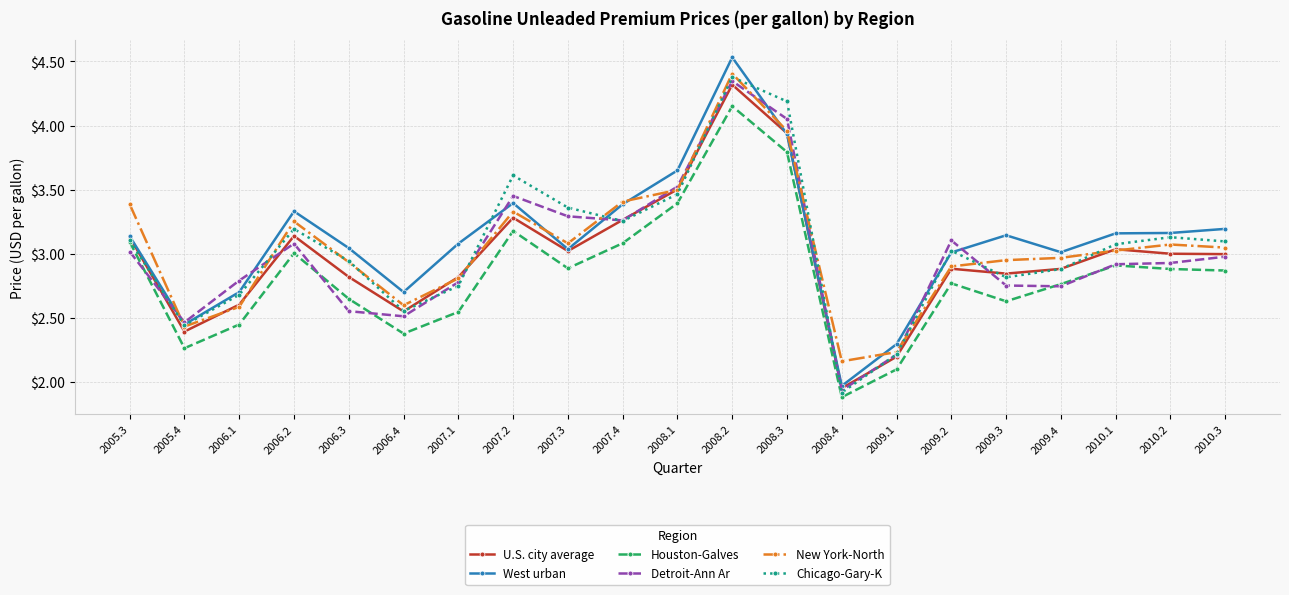

At which label is Houston-Galves closest to 3?

2006.2